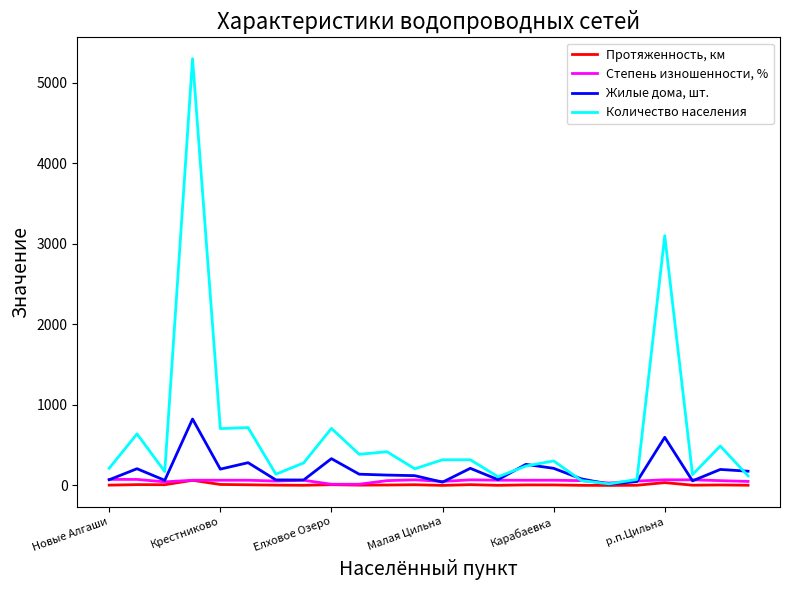

Which series has the largest range (max minus min)?

Количество населения